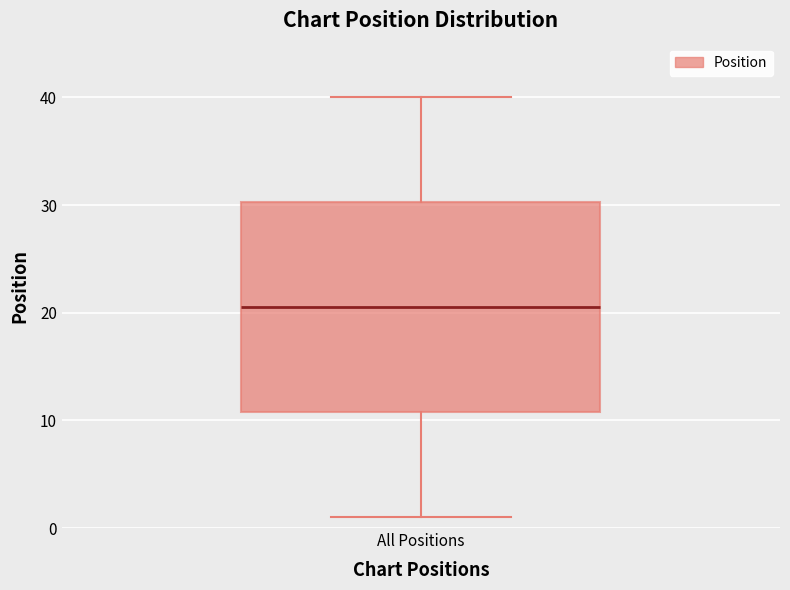

Transcribe this box plot: give where the median line is, the range the box spans, and where the two whiskers end, as read against the y-axis. The values are not printed on the chart, so give them approximately, as read against the axis.

median 21, box 11 to 30, whiskers 1 to 40